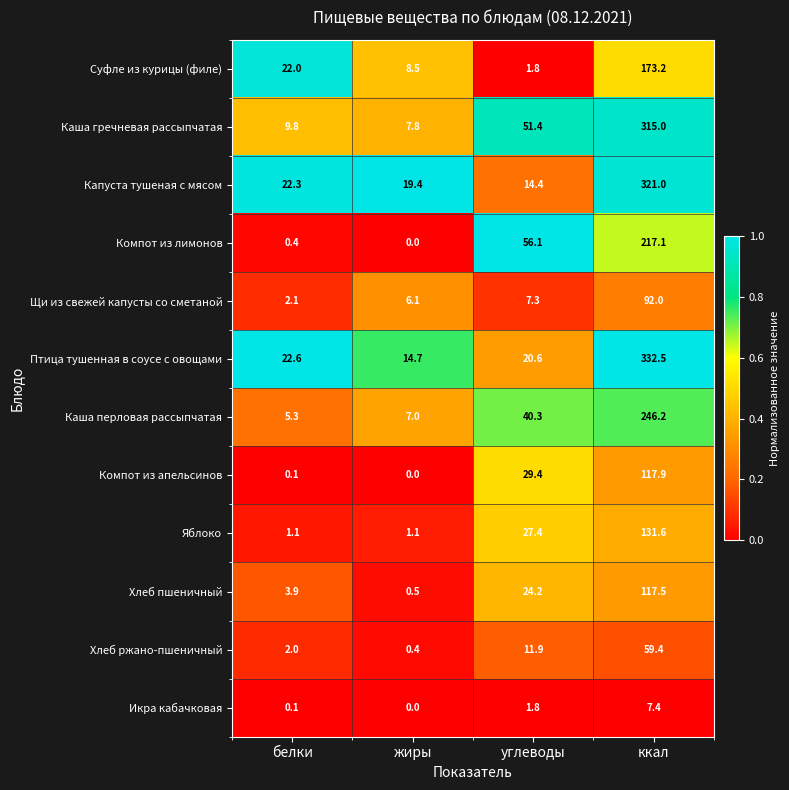

What is the total value across all series at ккал?

2130.8